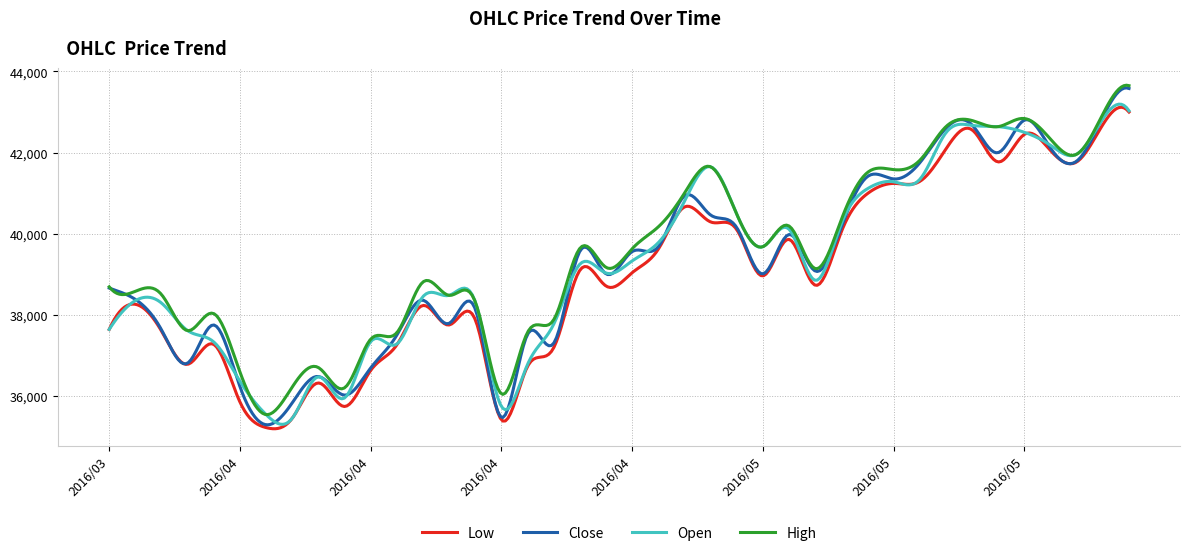

True or false: Open and High cross at least once.

True